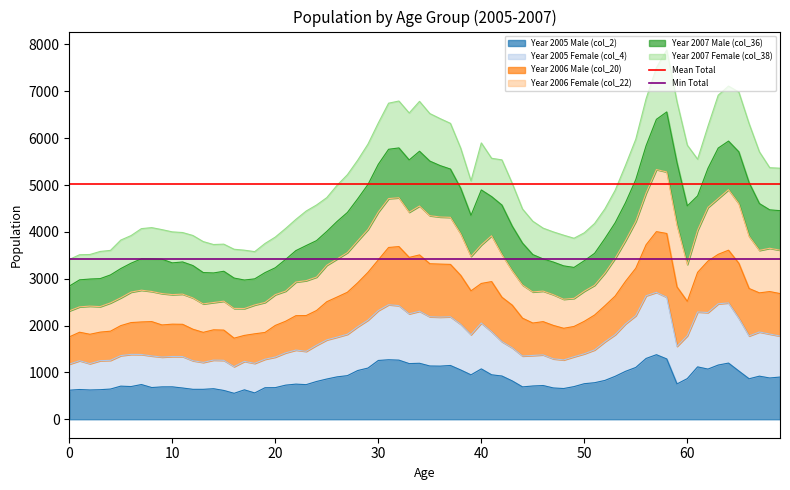

What is the highest value of the Year 2005 Male (col_2) series?

1378